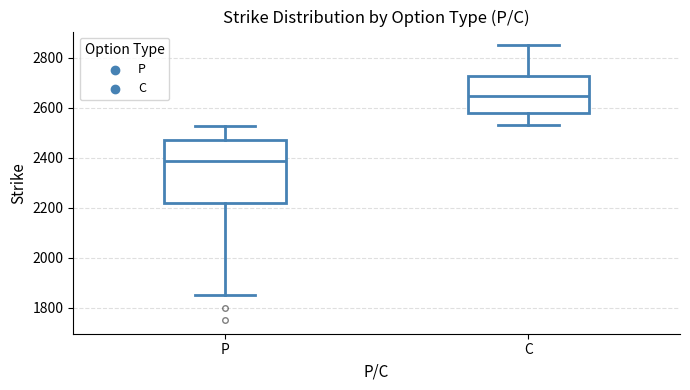

Which box has the lowest median line?

P